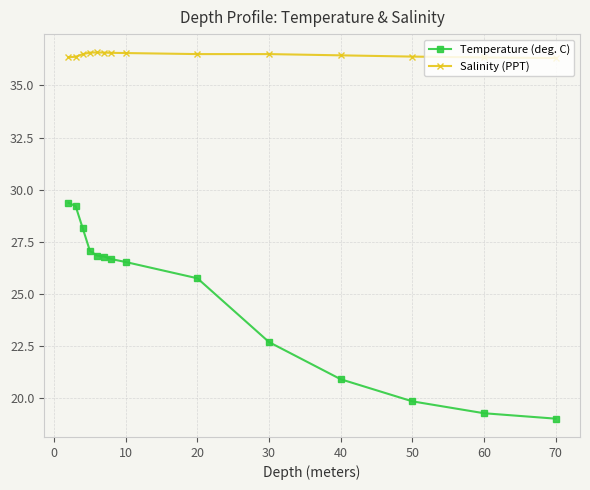

What is the average value of the Salinity (PPT) series?

36.5